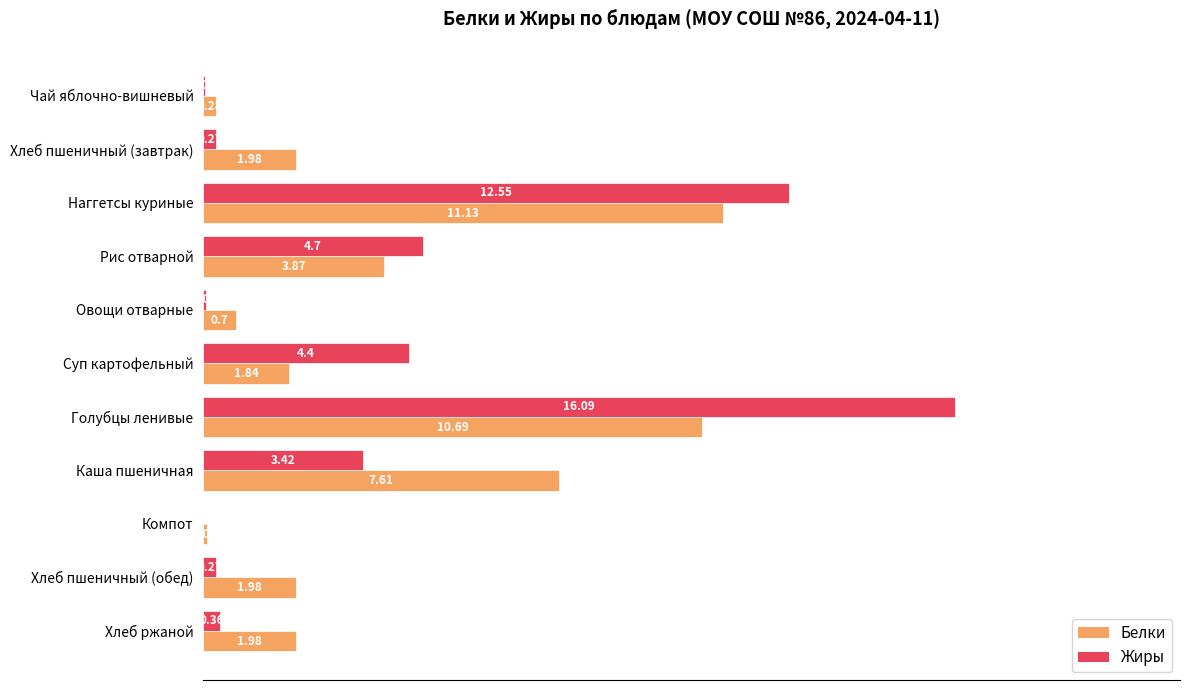

Is the value of Жиры at Наггетсы куриные greater than the value of Белки at Хлеб ржаной?

Yes